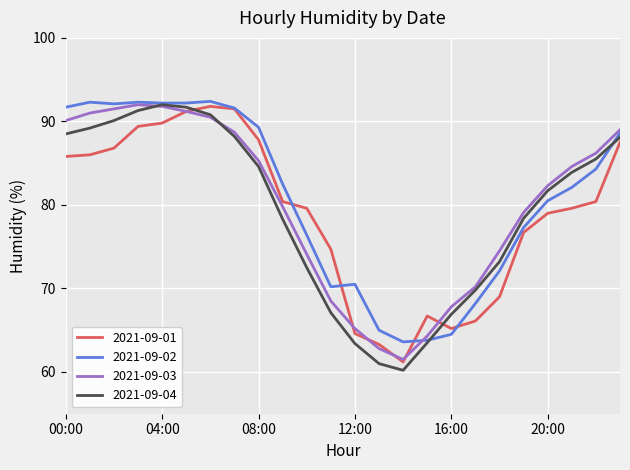

Which series has the largest range (max minus min)?

2021-09-04